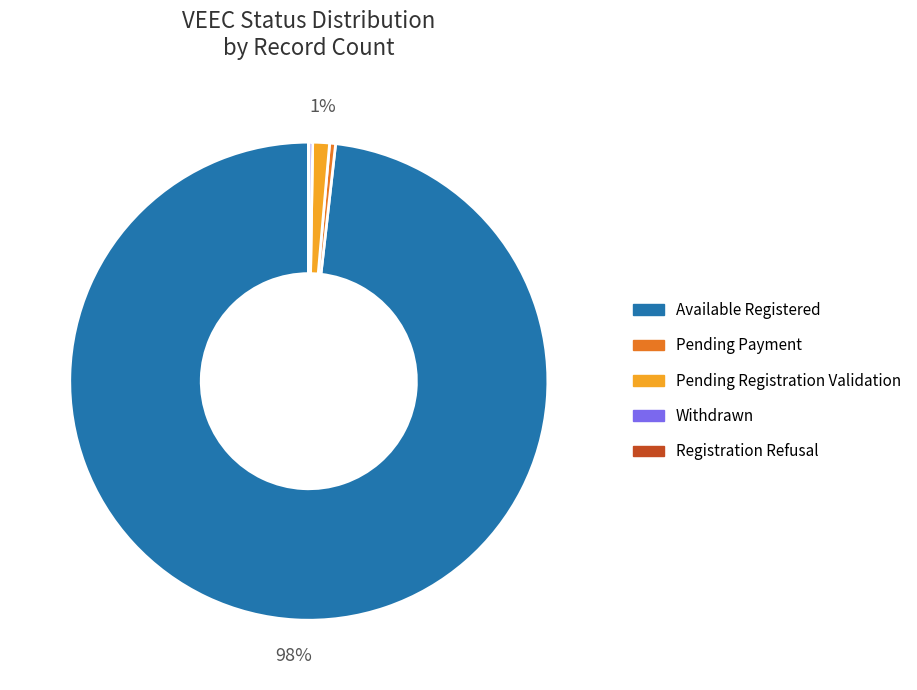

Is there a majority slice in this chart?

Yes